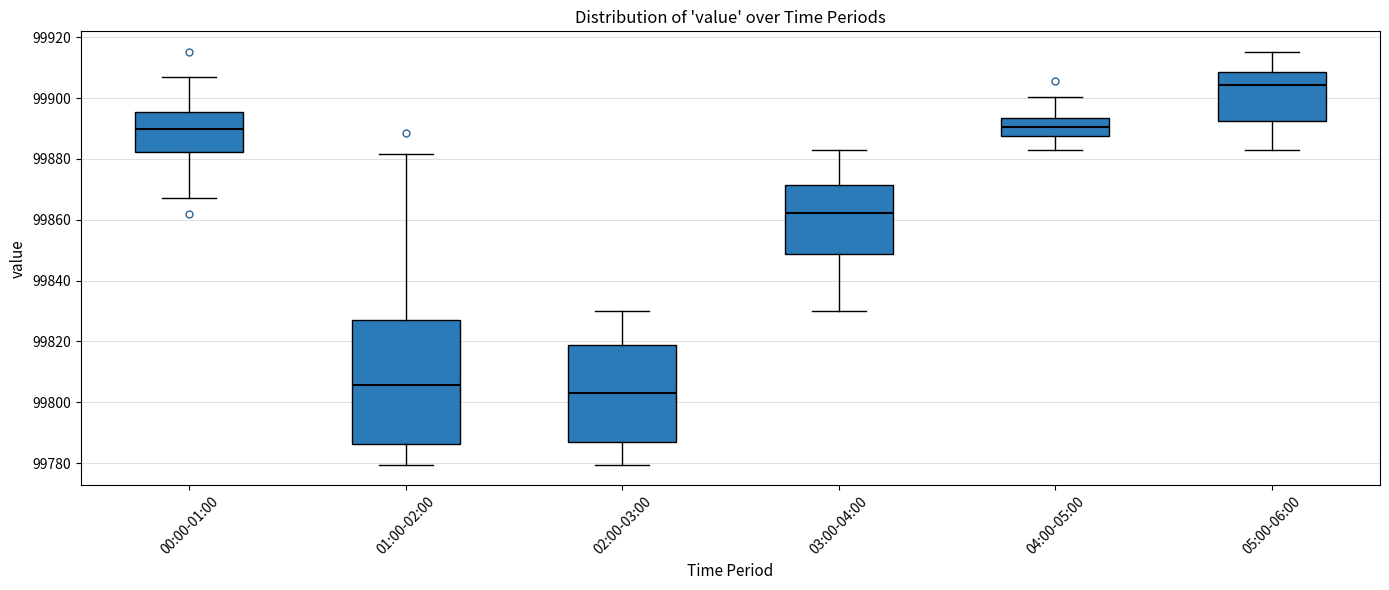

Where does the median line of the box for 05:00-06:00 sit on the y-axis? The values are not printed on the chart, so give them approximately, as read against the axis.

99904